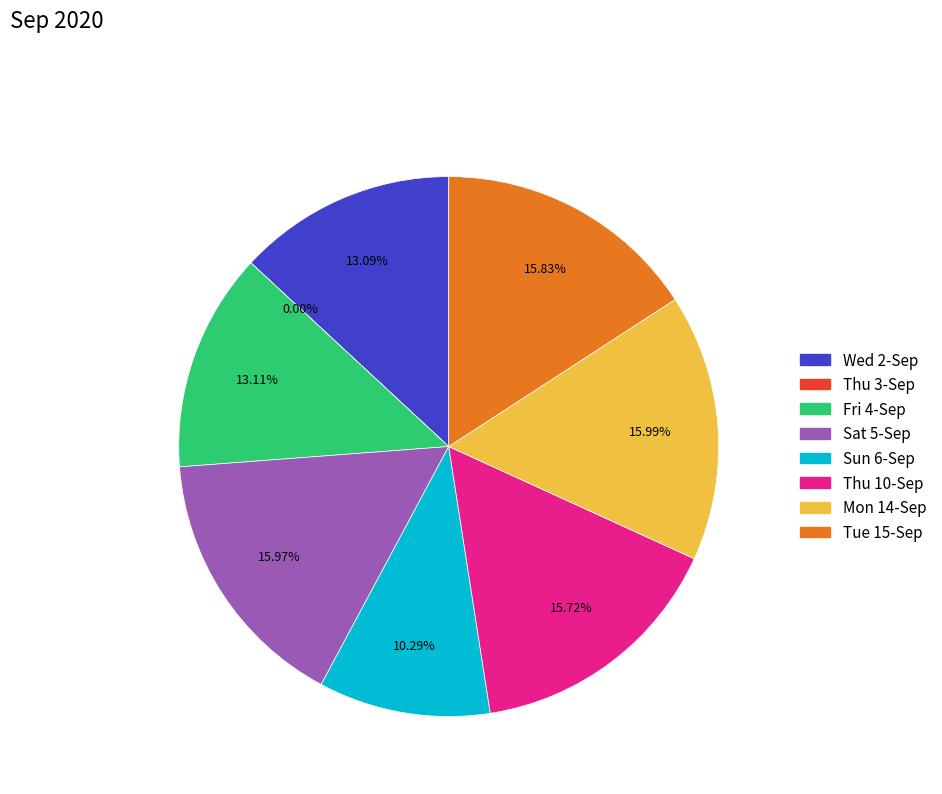

Is there any slice that represents more than half of the pie?

No